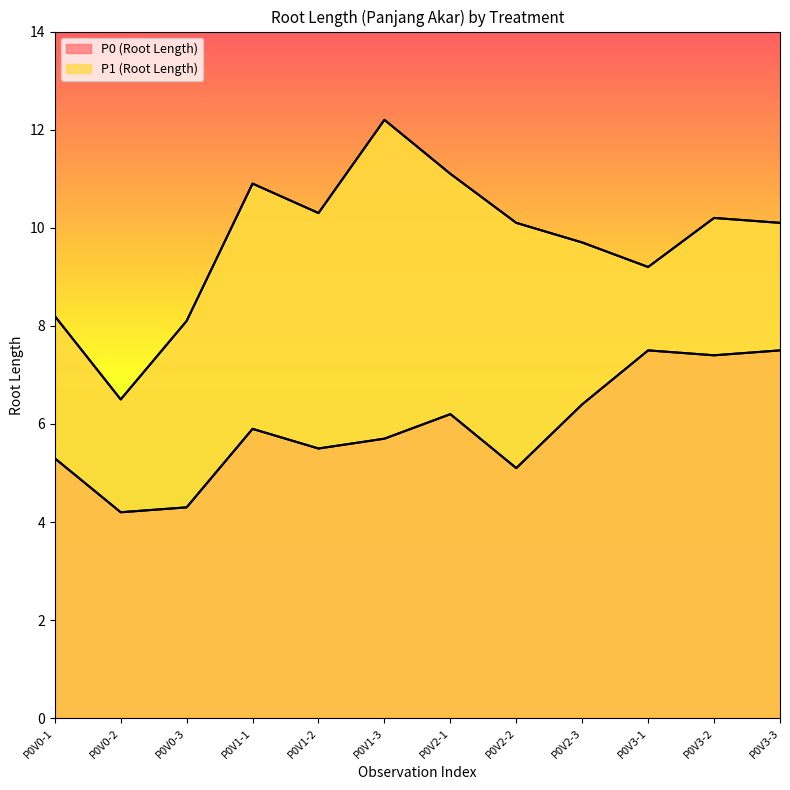

At which category is the sum across all series the highest?

P0V1-3